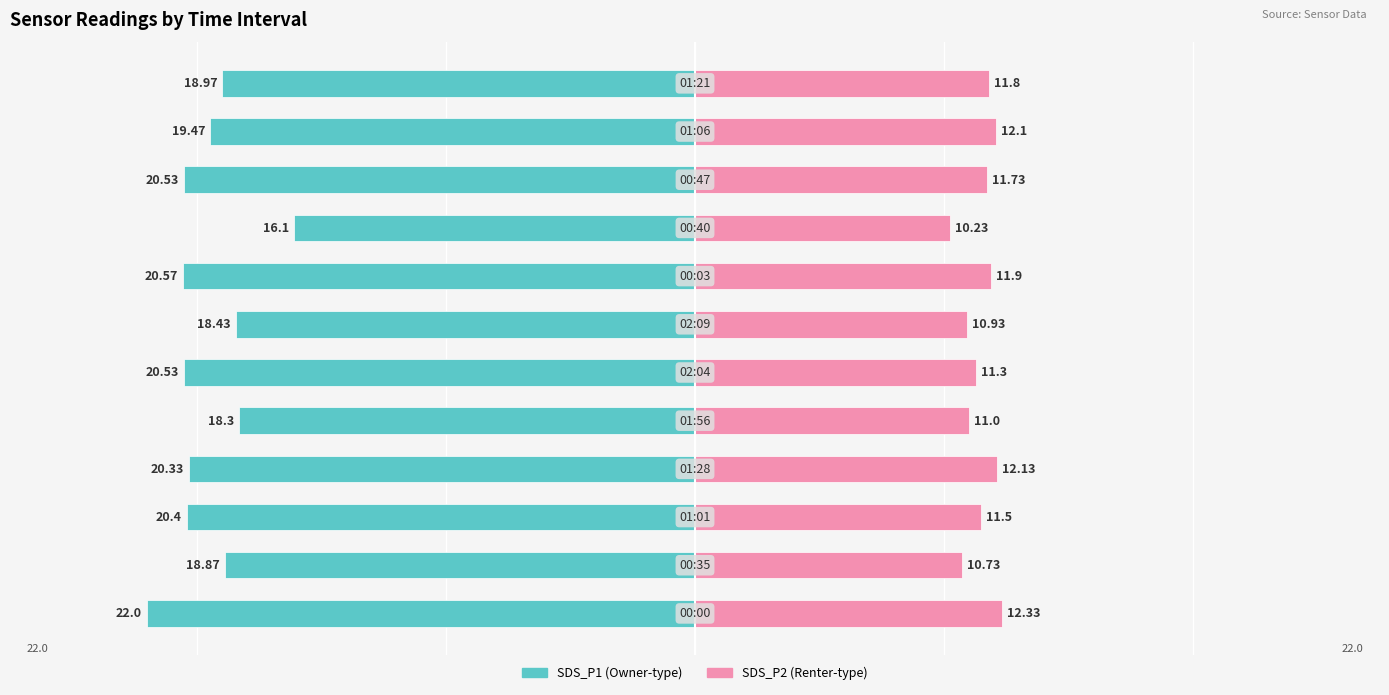

Which series has the largest range (max minus min)?

SDS_P1